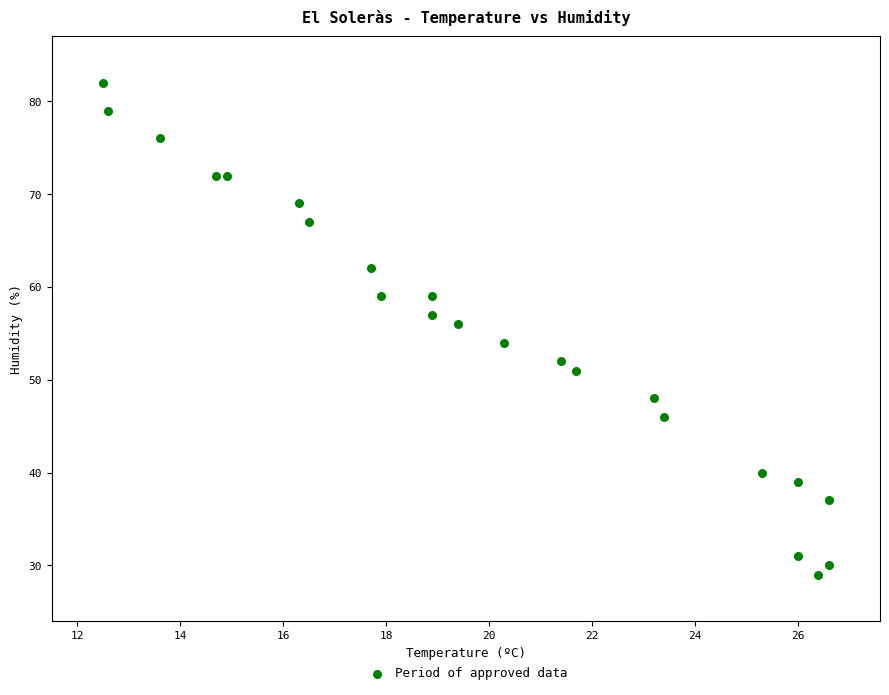

What is the range of Y values (max minus min)?

53